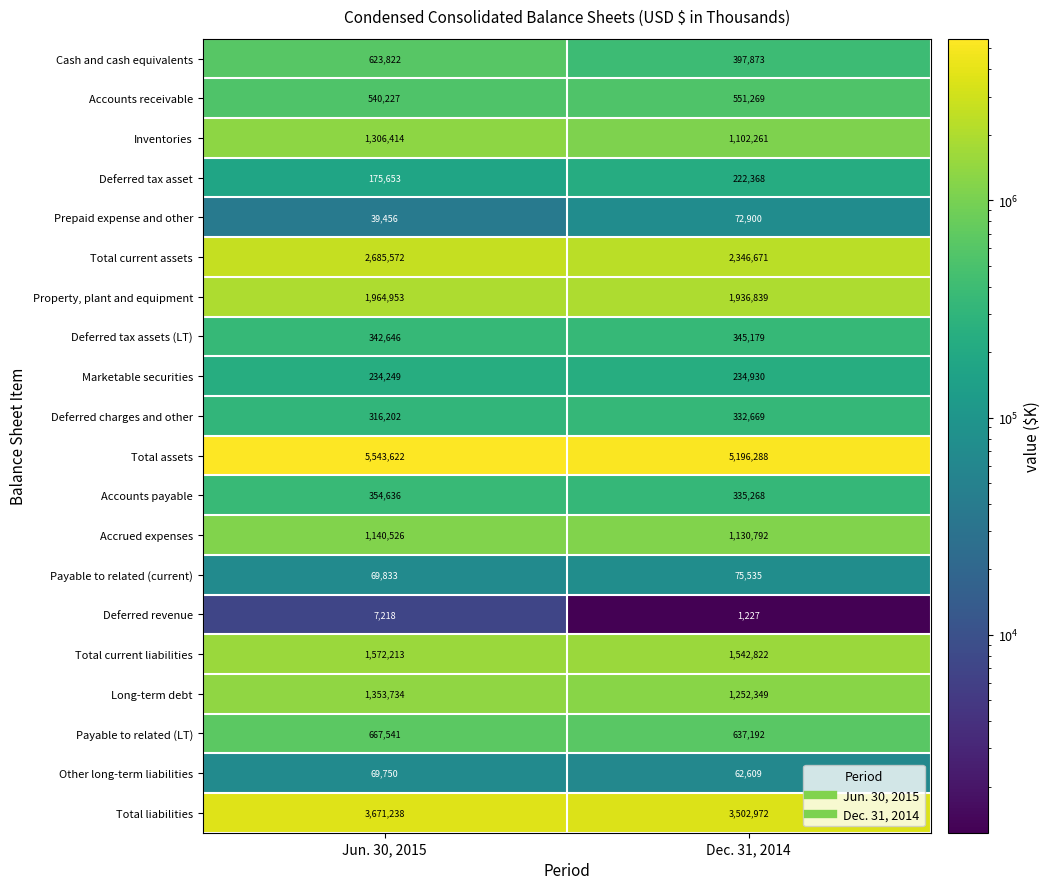

At which category is the sum across all series the highest?

Jun. 30, 2015